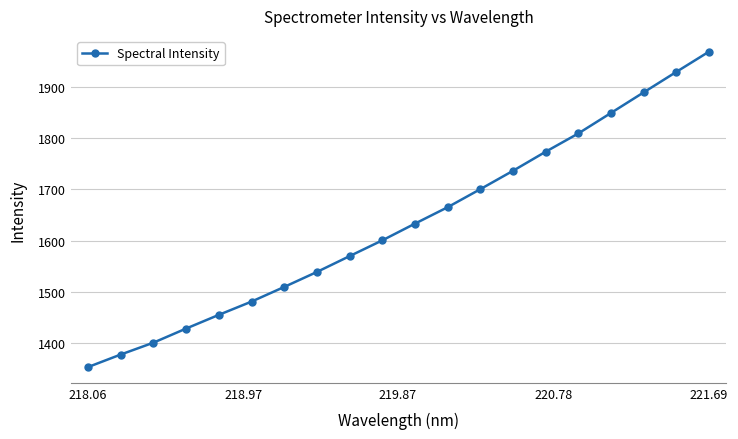

What is the average value?

1633.6